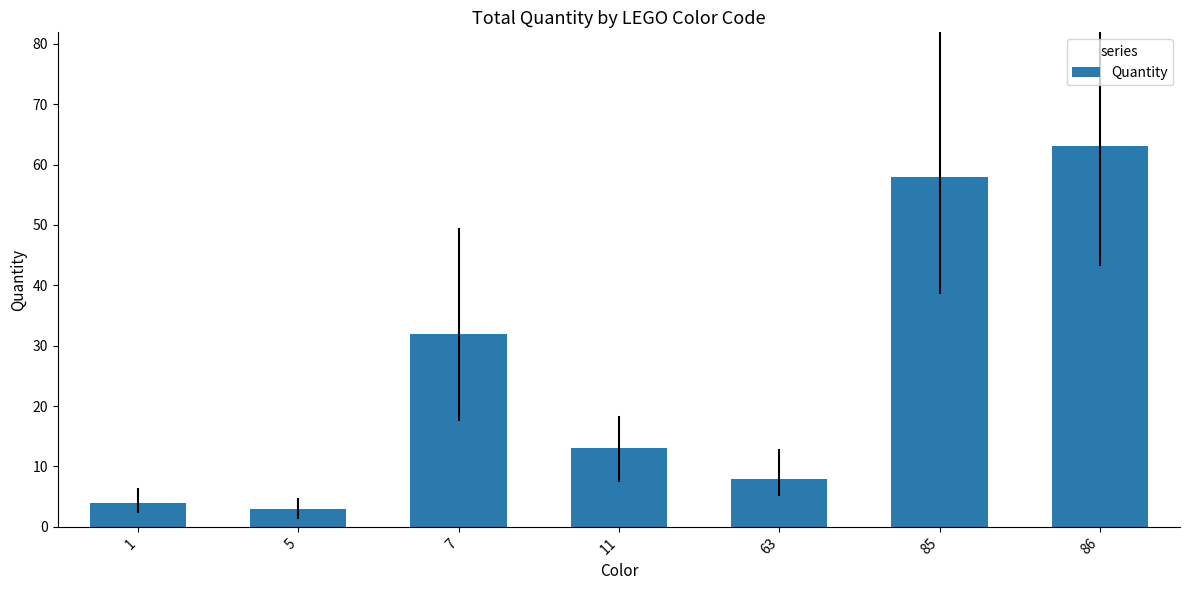

What is the sum of all values?

181